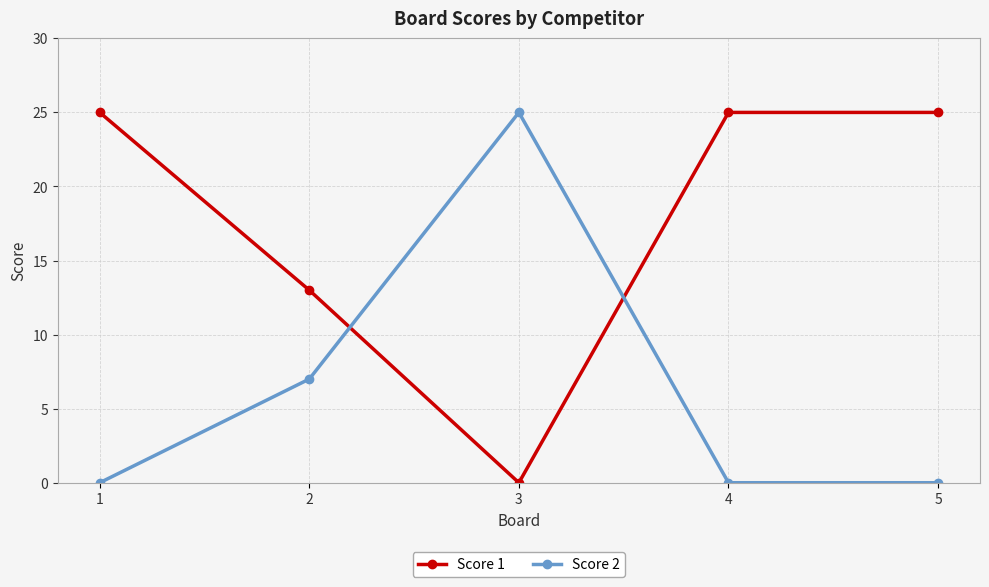

What are all the series names shown in the legend?

Score 1, Score 2